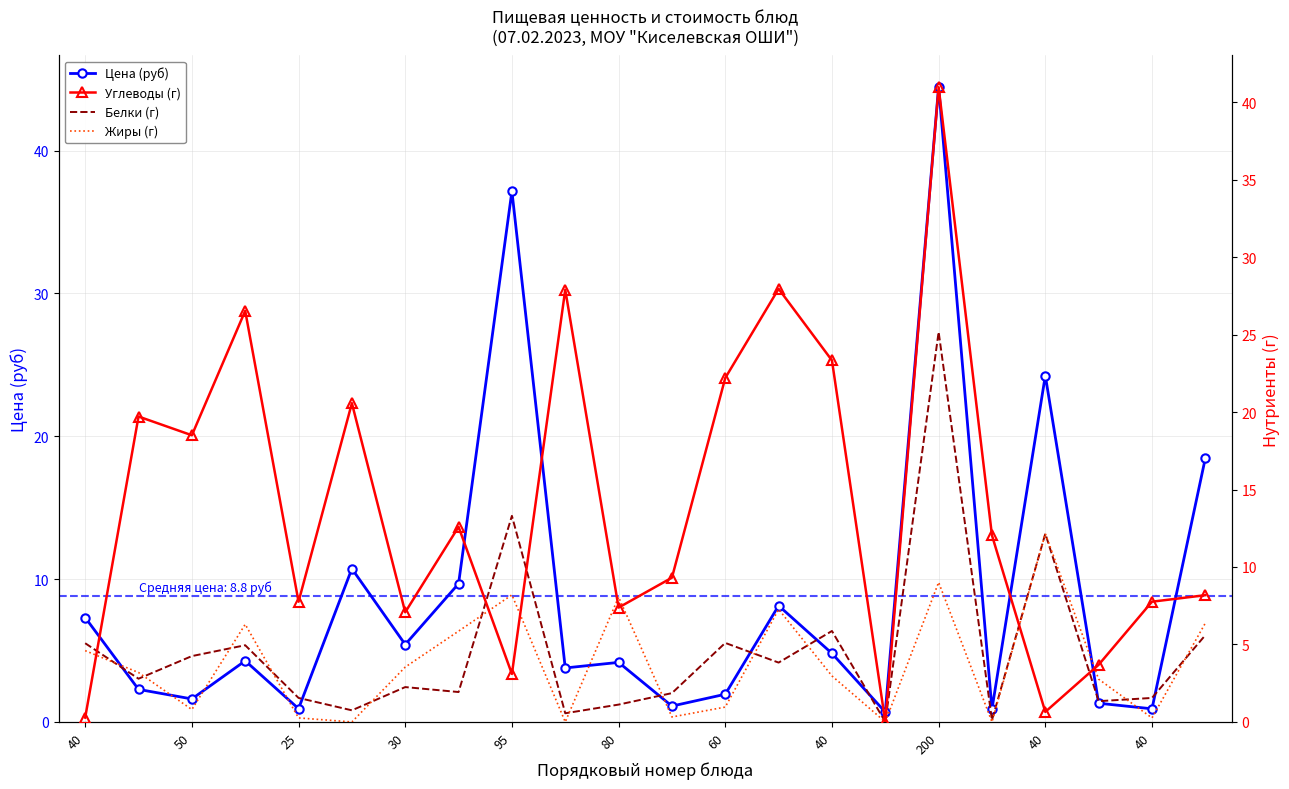

Which series has the largest total across all categories?

Углеводы (г)